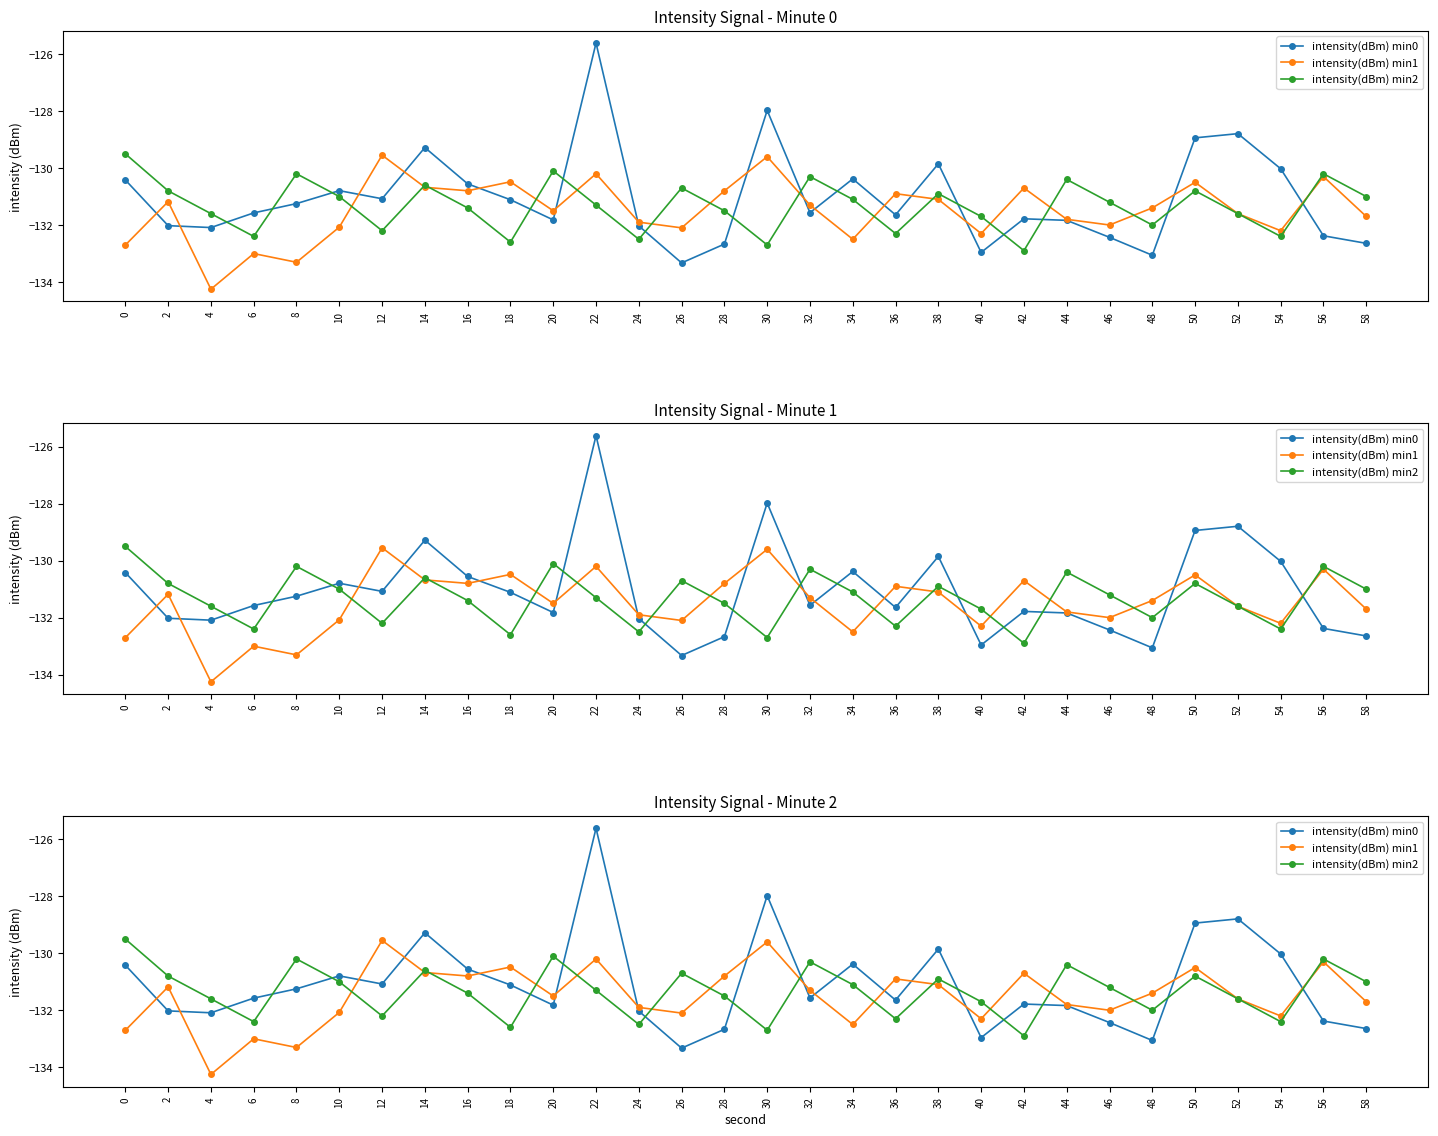

In intensity(dBm) min0, how many points are lower than both neighbors (excluding endpoints)?

8